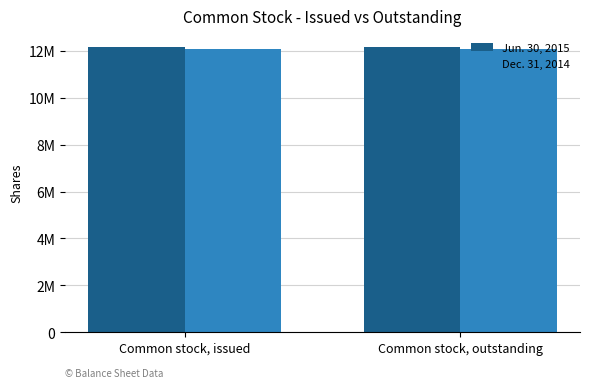

The Dec. 31, 2014 series shows 16678767 at Common stock, issued. True or false?

False